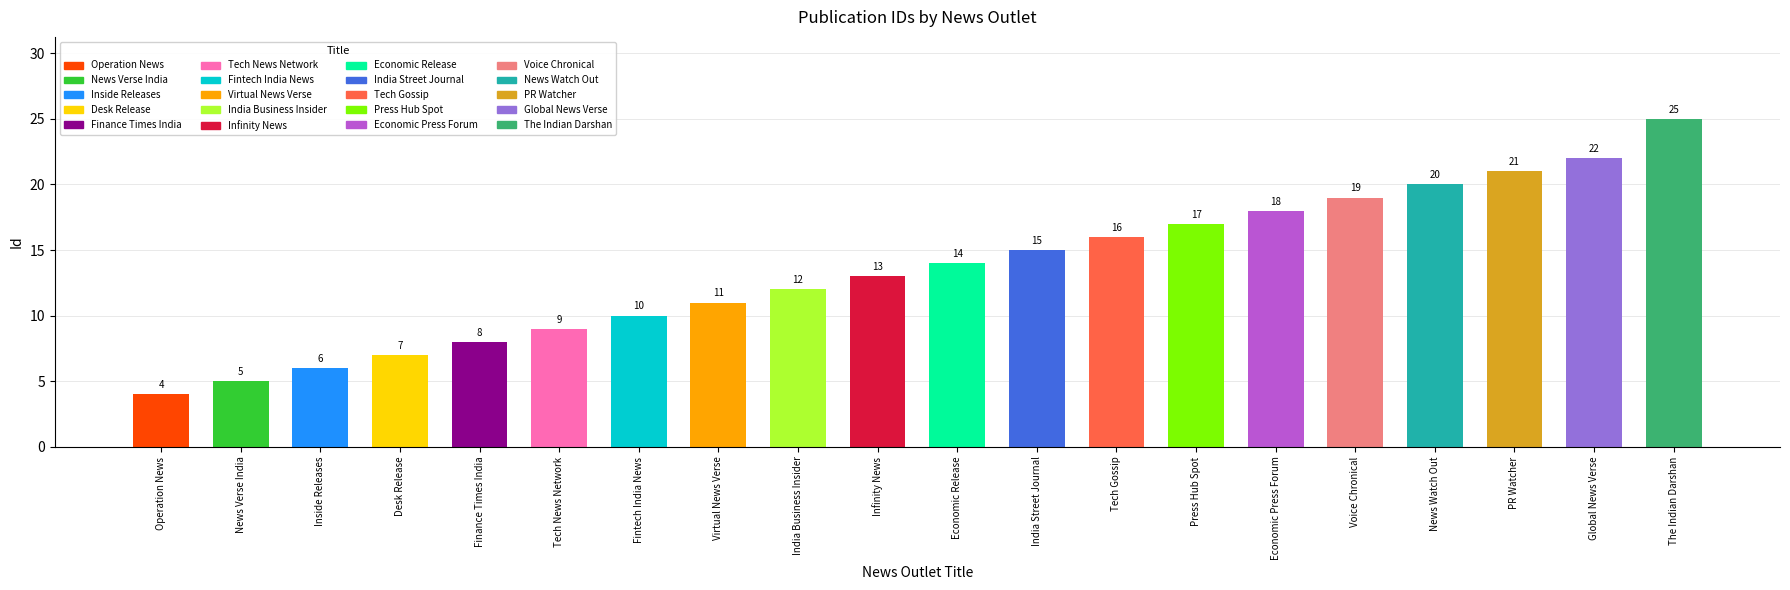

Is it true that the value at News Verse India is 2?

False